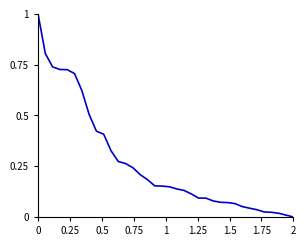

What is the greatest value displayed?

1.0